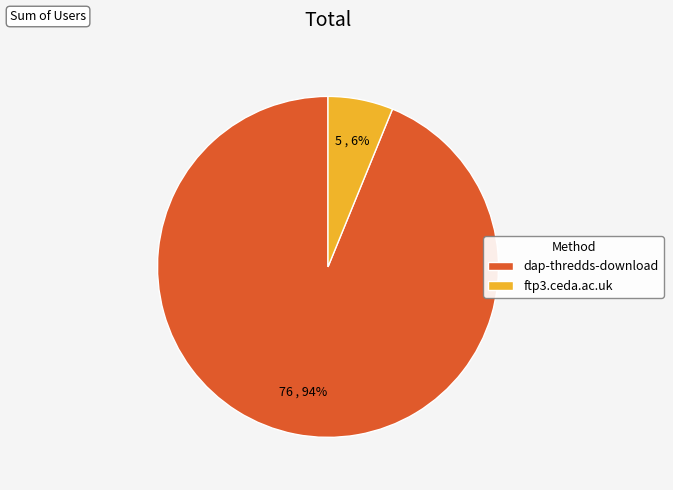

Is there any slice that represents more than half of the pie?

Yes